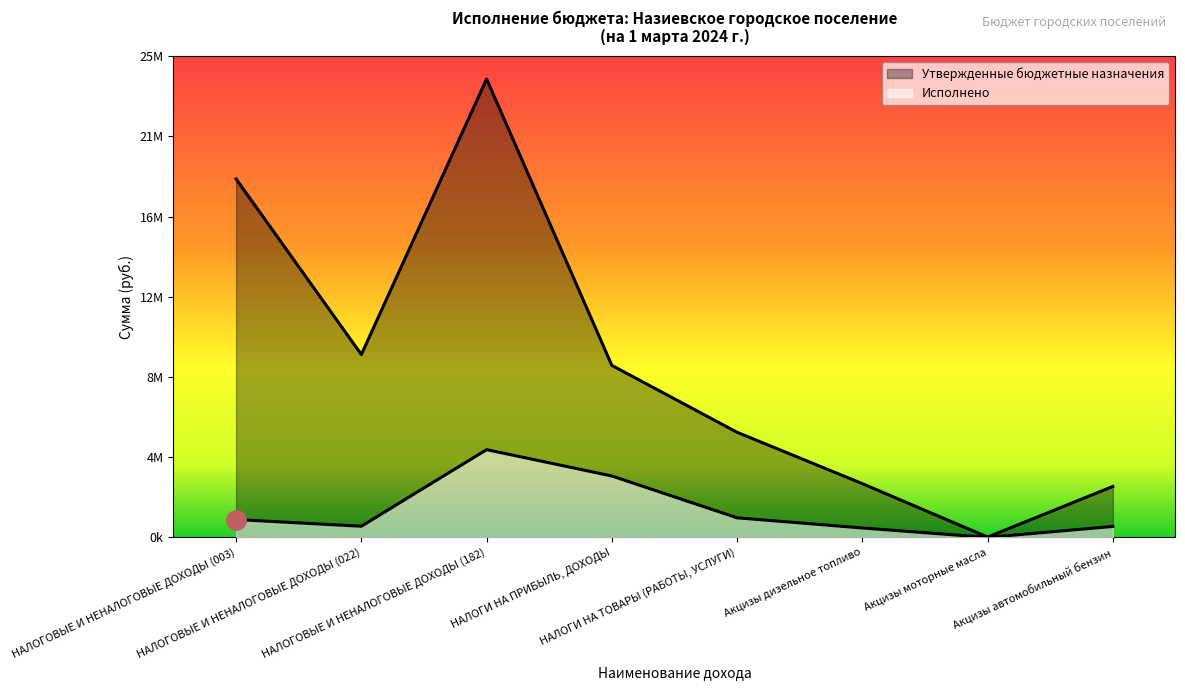

Count the number of data series in this chart.

2